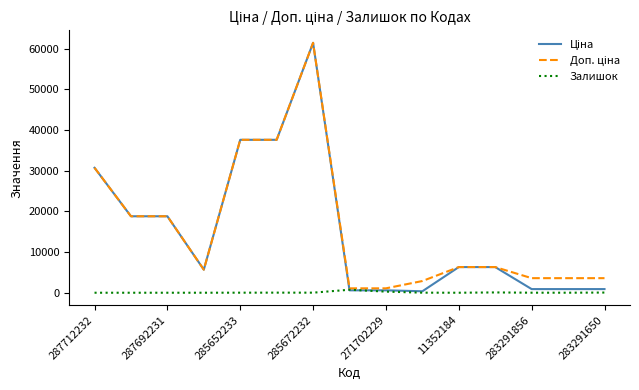

What is the maximum value shown in the chart?

61434.3